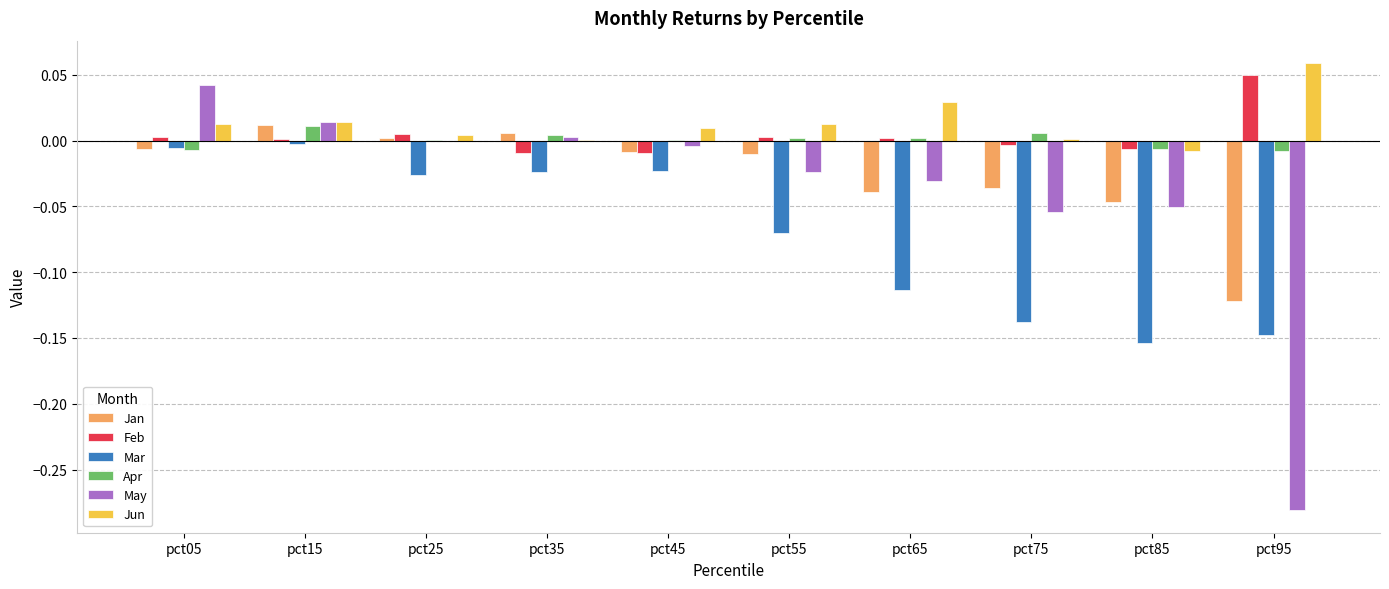

Which series has the largest total across all categories?

Jun